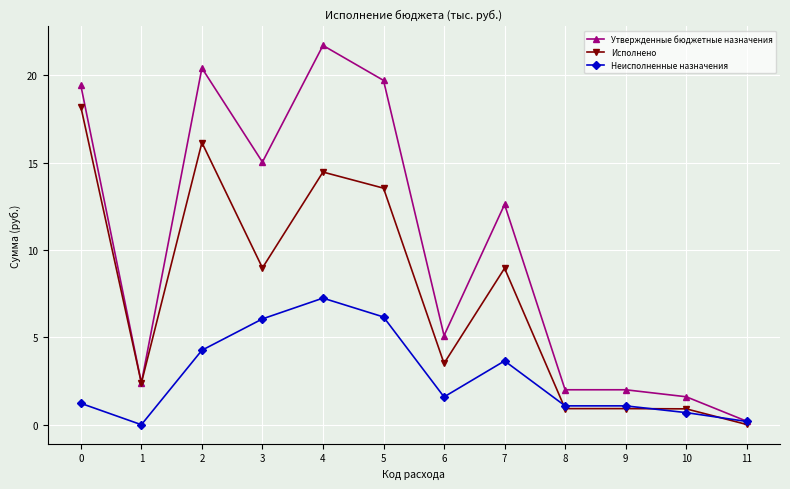

Which series changed the most between 1 and 10?

Исполнено